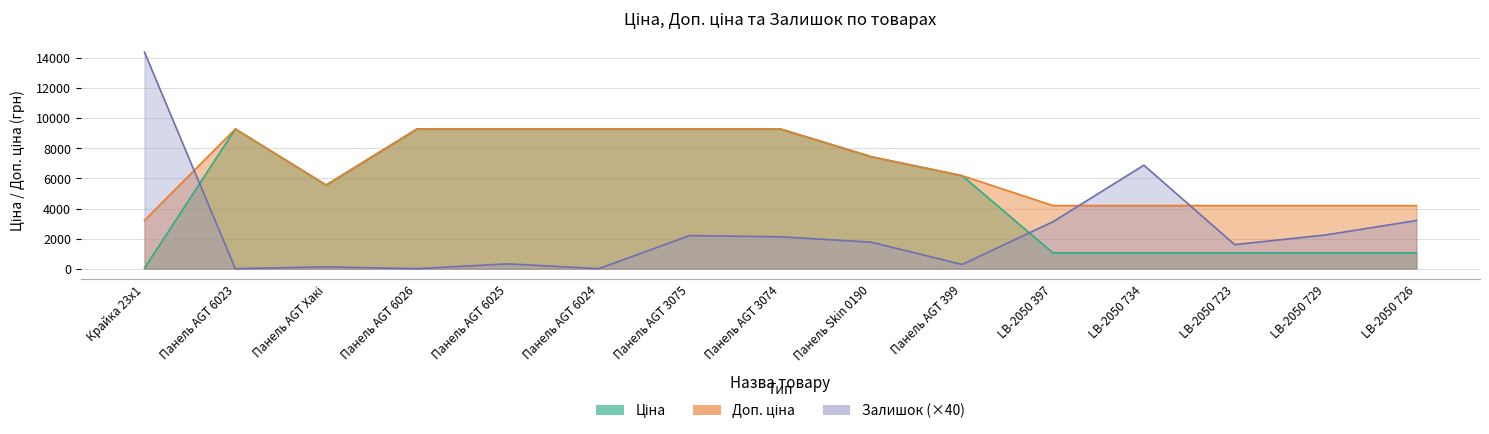

What is the difference between the maximum and minimum values in the Ціна series?

9258.4